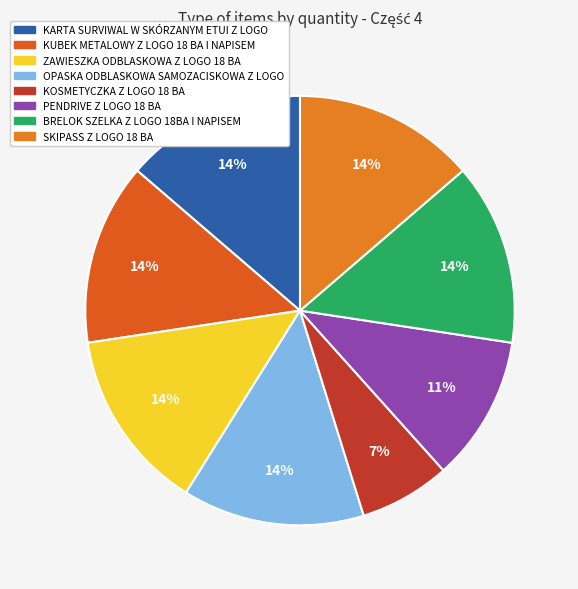

What is the largest slice in the pie chart?

KARTA SURVIWAL W SKÓRZANYM ETUI Z LOGO